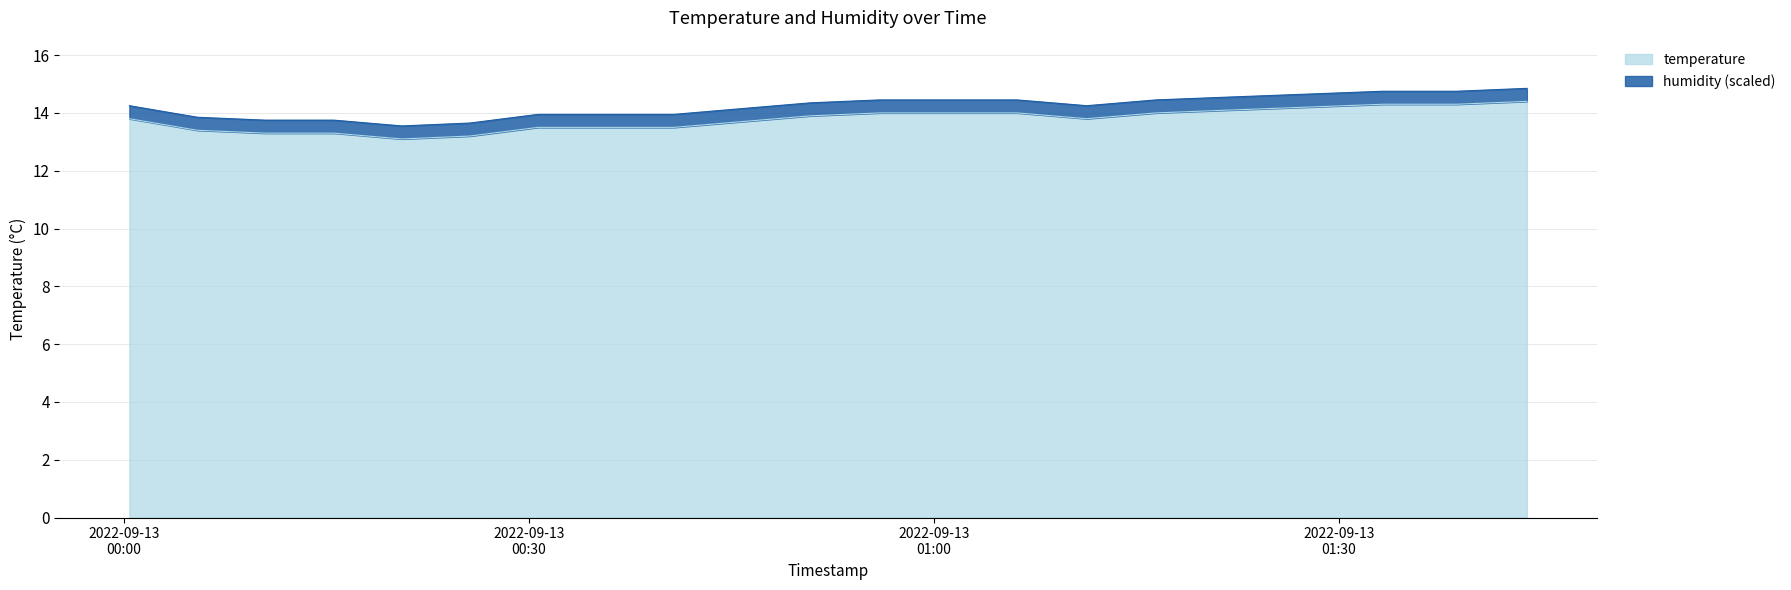

Is it true that the value at 2022-09-13T01:01:03 is 20.5?

False